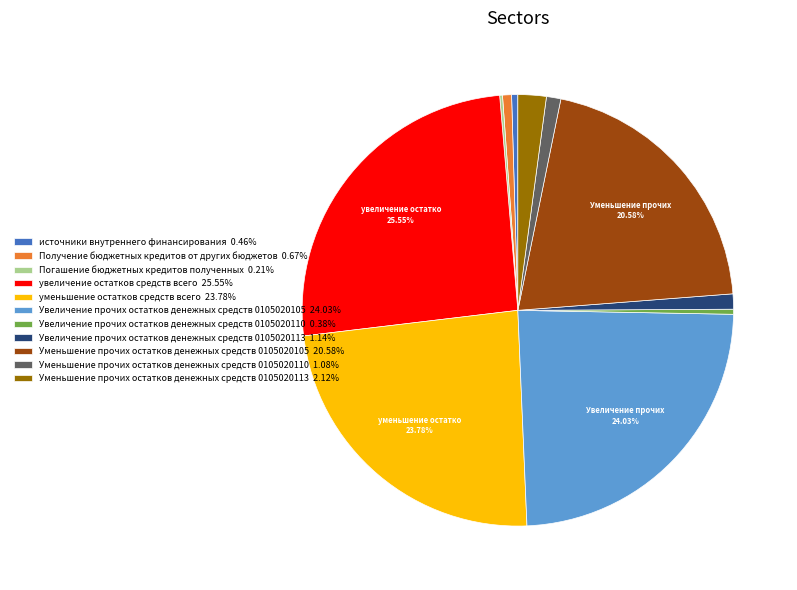

Approximately how many times larger is the value at Увеличение прочих остатков денежных средств 0105020105 24.03% compared to уменьшение остатков средств всего 23.78%?

1.0